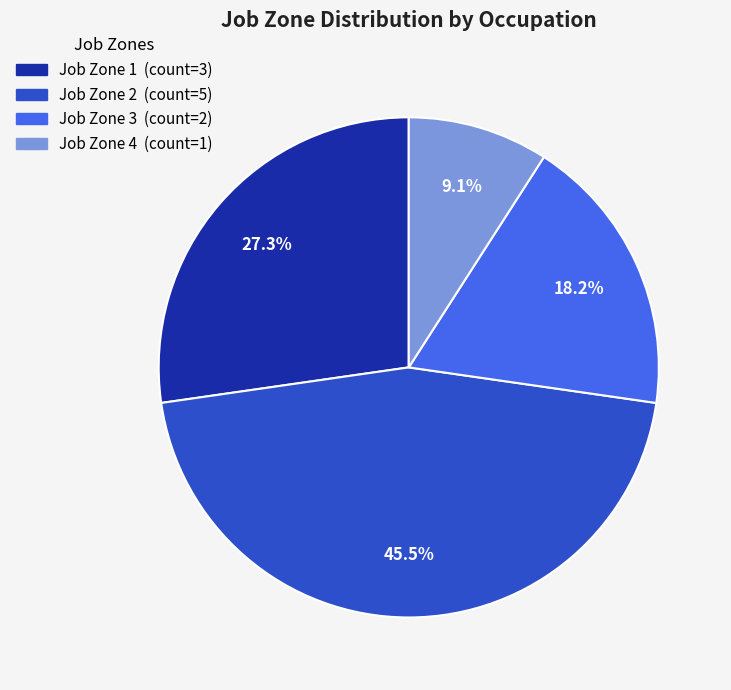

How many segments does this pie chart have?

4